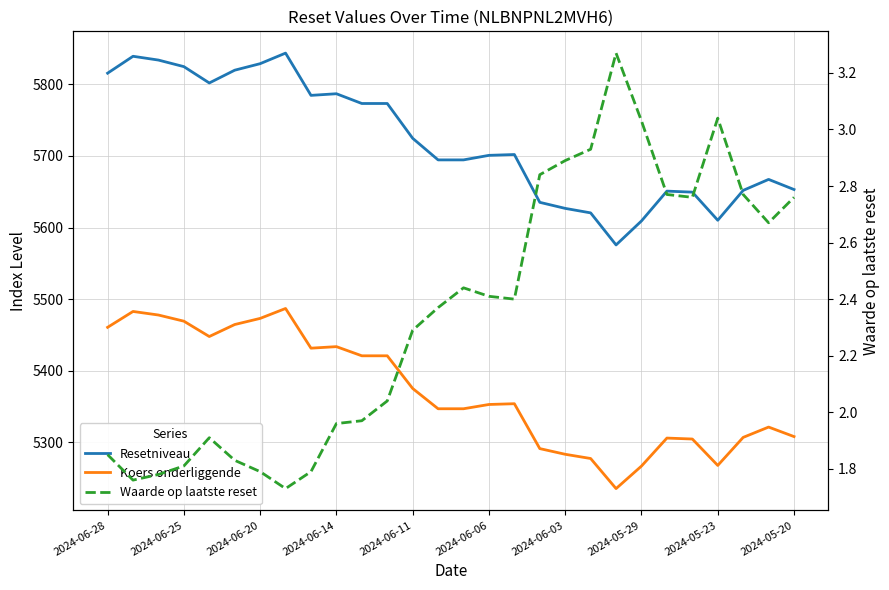

At how many categories does at least one series exceed 5013?

28